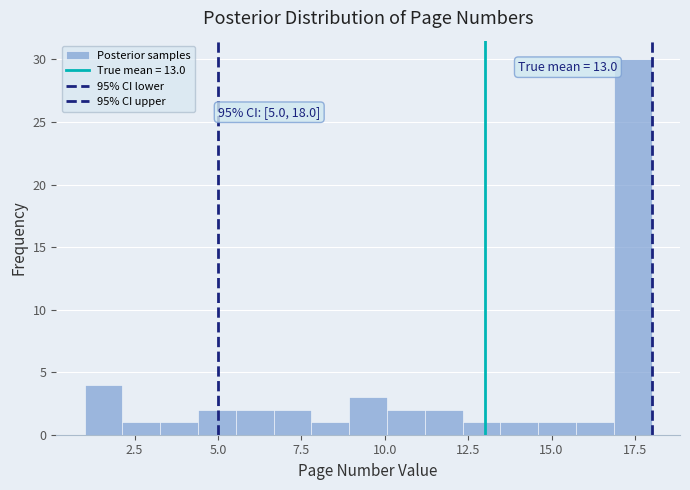

Around what value on the x-axis is the tallest bar? Give the approximate position of its centre, as read against the axis.

17.5